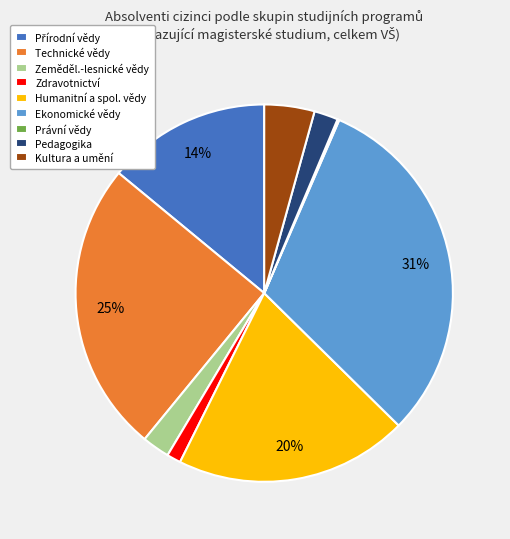

What is the largest slice in the pie chart?

Ekonomické vědy